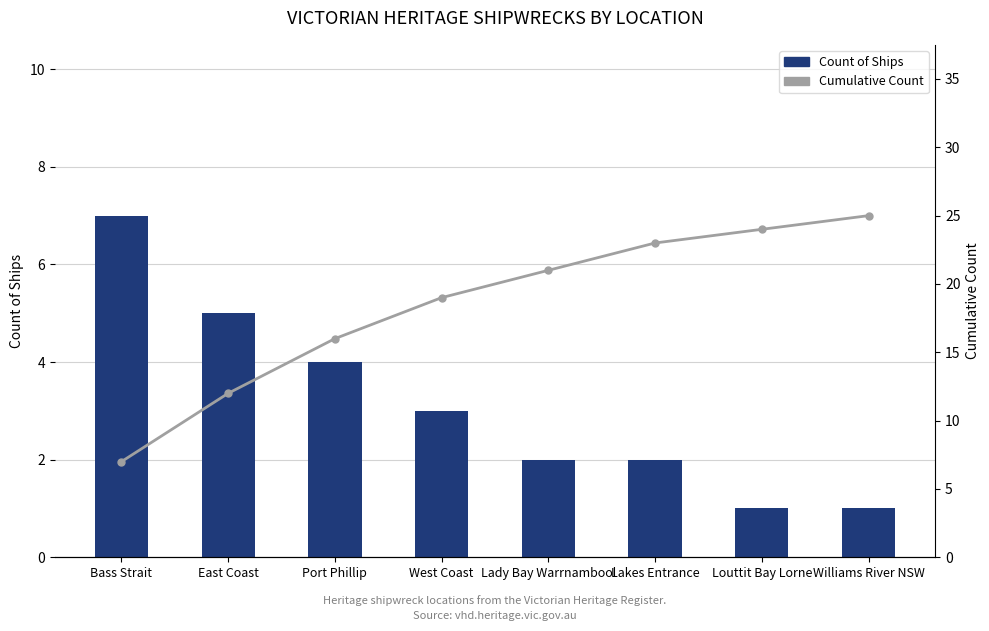

Reading left to right, list all the values displayed in this chart.

Count of Ships: 7	5	4	3	2	2	1	1
Cumulative Count: 7	12	16	19	21	23	24	25